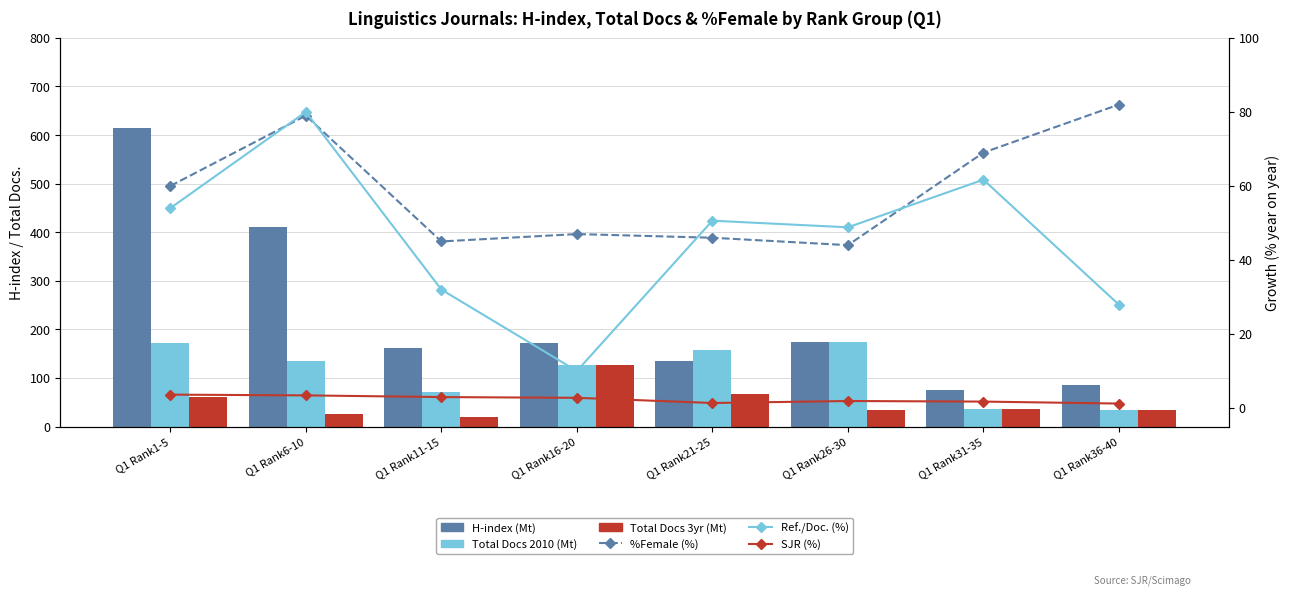

Reading left to right, transcribe all the data shown in this chart.

H-index (Mt): 614.0	410.0	162.0	172.0	134.0	174.0	76.0	85.0
Total Docs 2010 (Mt): 172.0	134.0	72.0	126.0	158.0	174.0	35.0	34.0
Total Docs 3yr (Mt): 60.0	26.0	19.0	126.0	67.0	34.0	35.0	34.0
%Female (%): 60.0	79.0	45.0	47.0	46.0	44.0	69.0	82.0
Ref./Doc. (%): 54.0	80.0	32.0	10.0	50.6	48.8	61.7	27.9
SJR (%): 3.6	3.4	3.0	2.8	1.4	1.9	1.7	1.2